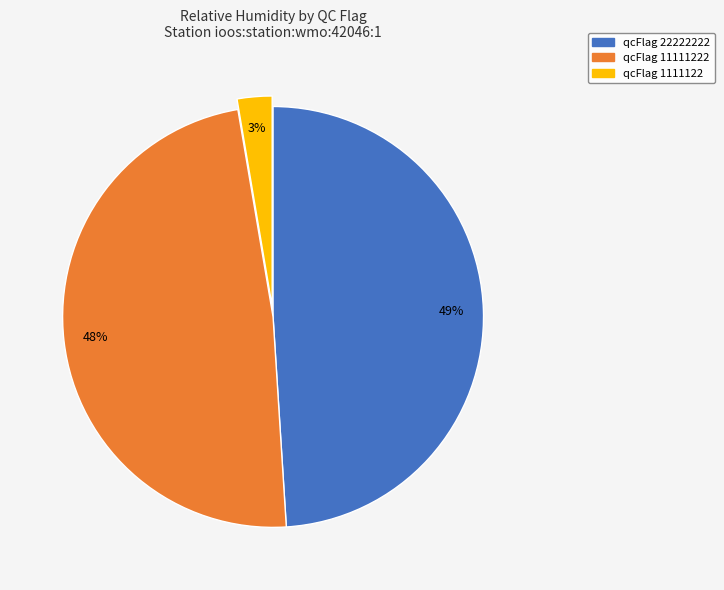

Does any single category account for the majority?

No